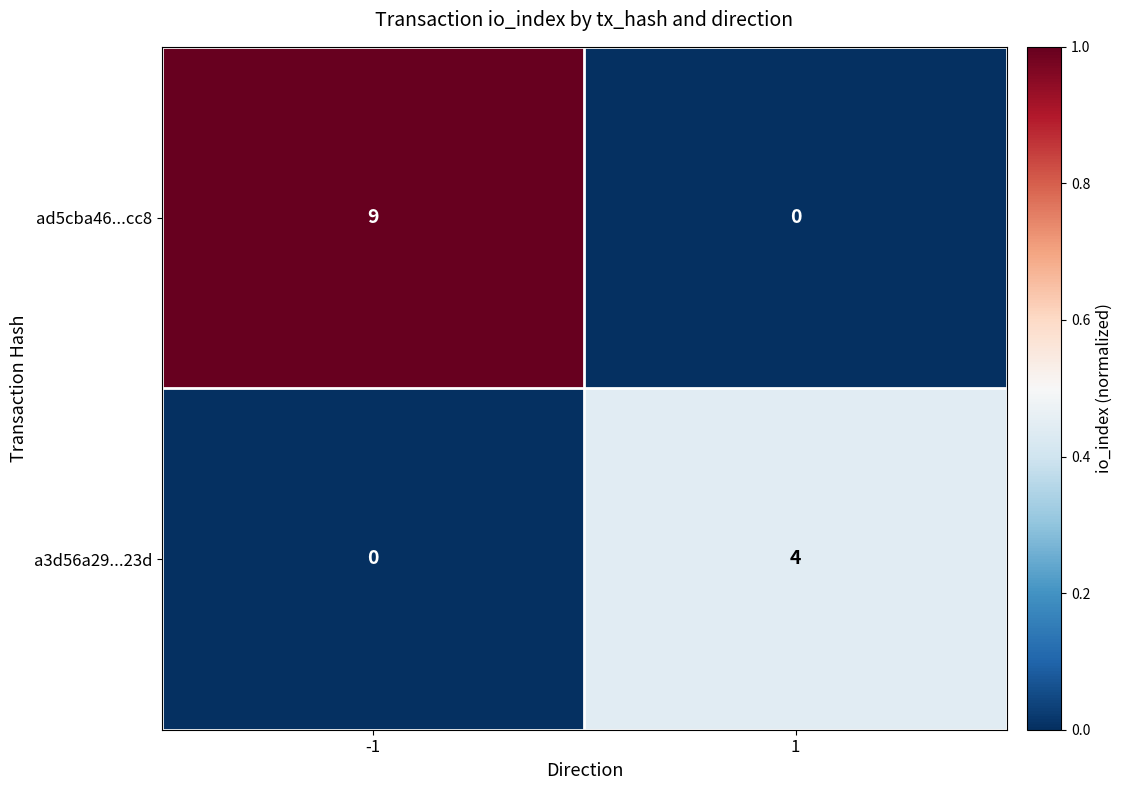

What is the greatest value displayed?

9